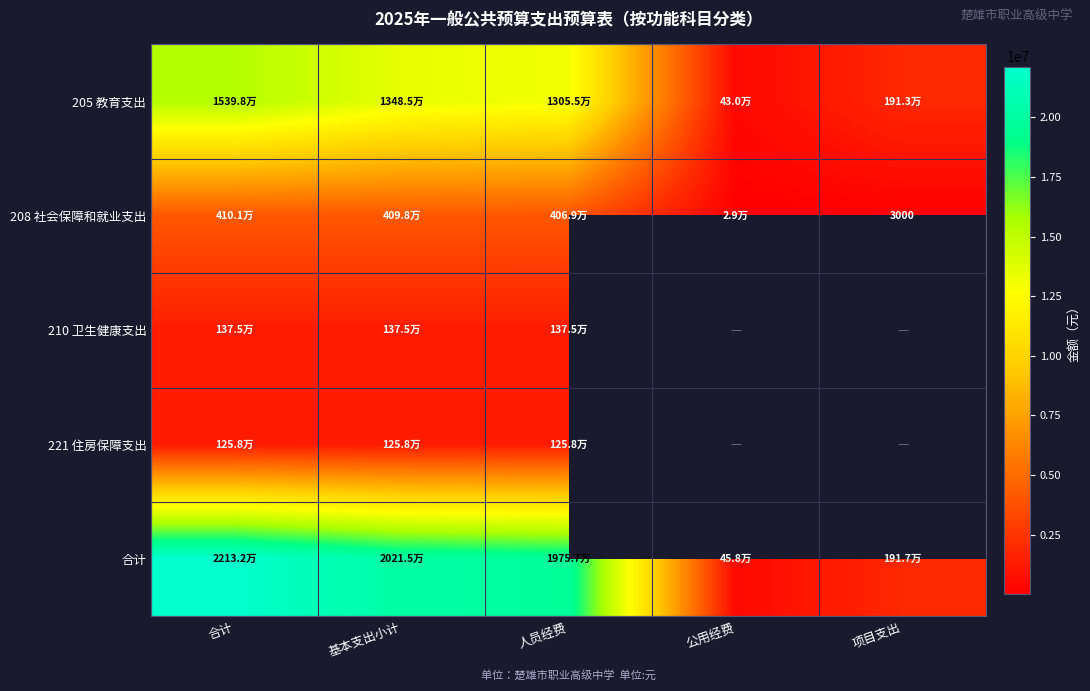

How many categories are shown in the chart?

5